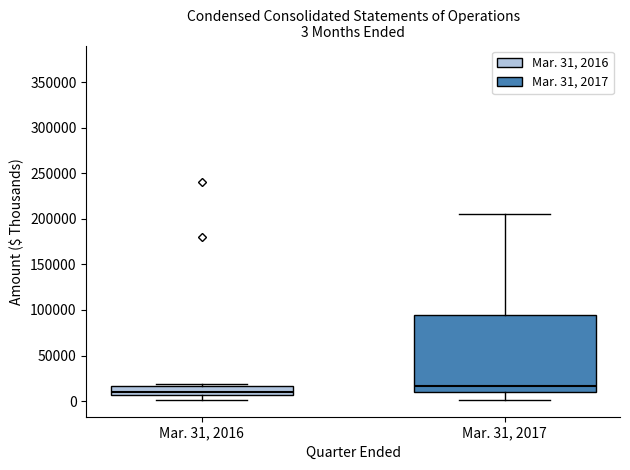

Which box has the lowest median line?

Mar. 31, 2016